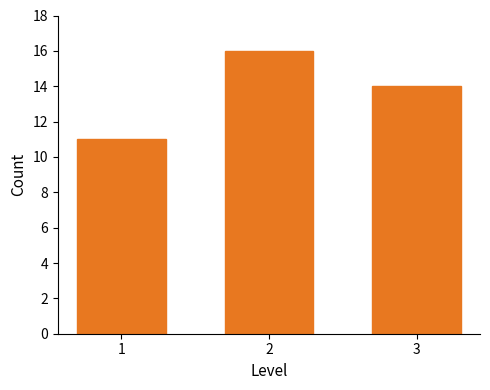

Reading left to right, extract all data points from this chart.

1=11	2=16	3=14